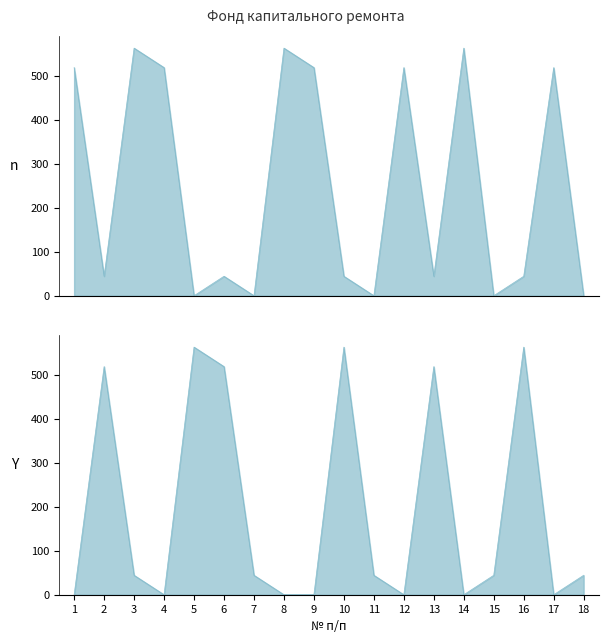

What value does the n series have at 14?

563.3